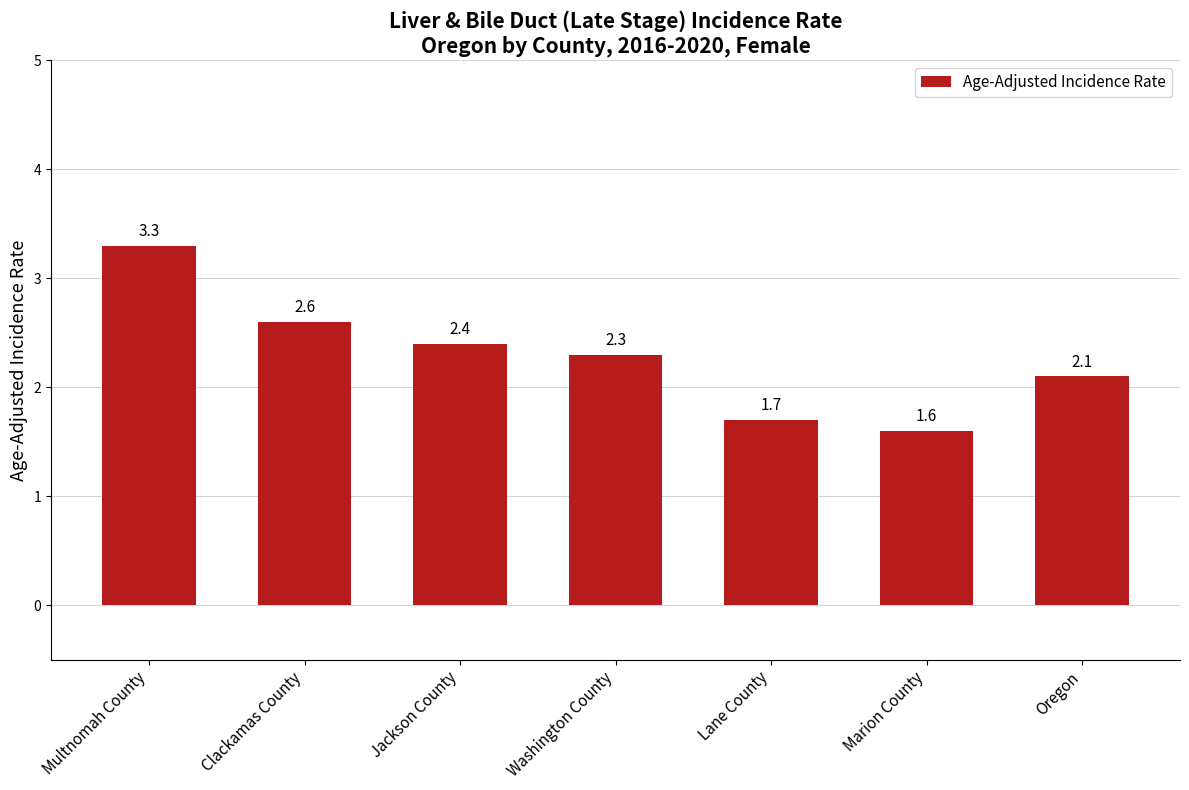

True or false: the data shows 0.5 at Clackamas County.

False